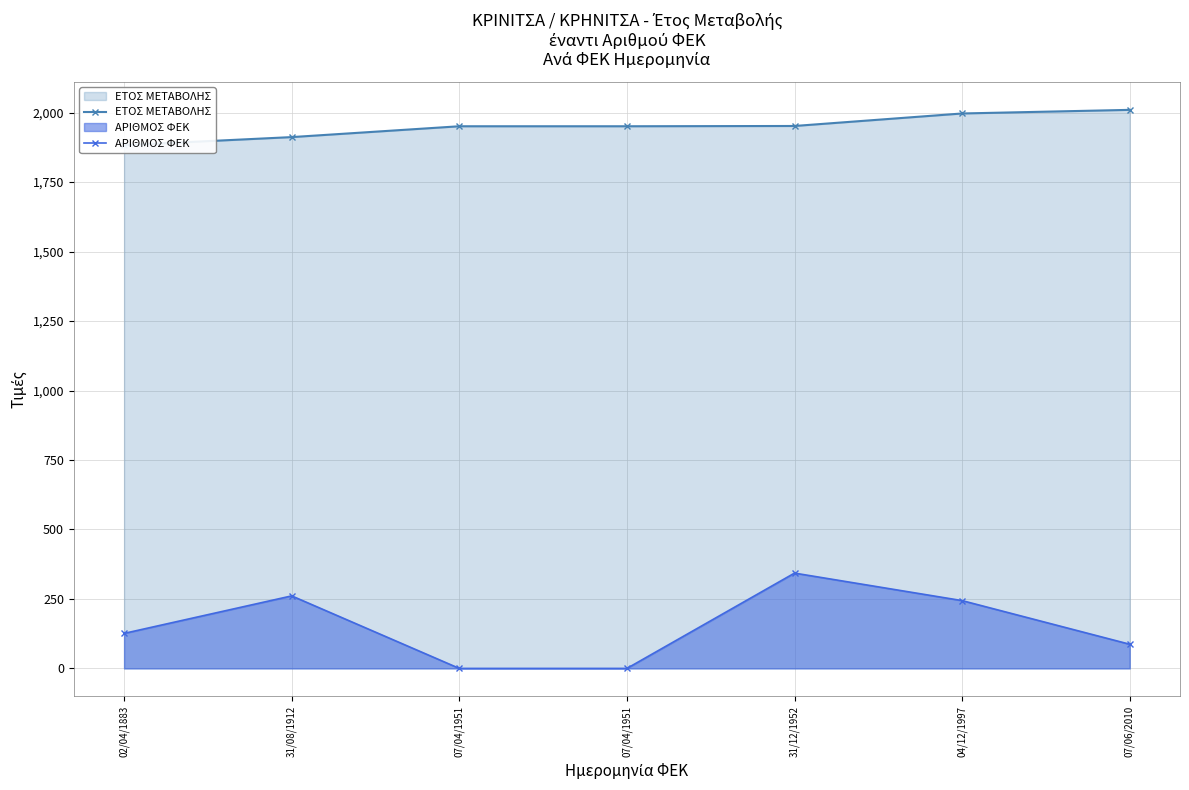

How many ΕΤΟΣ ΜΕΤΑΒΟΛΗΣ values are between 1912 and 1997?

5